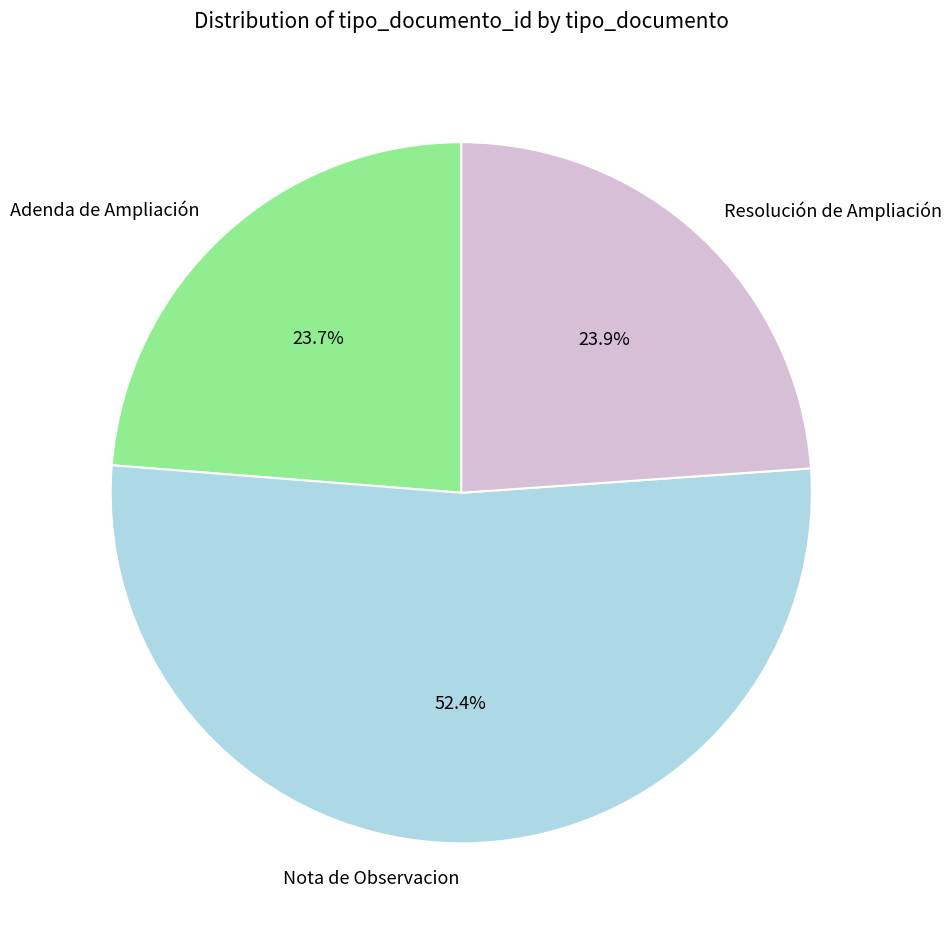

What is the majority slice?

Nota de Observacion